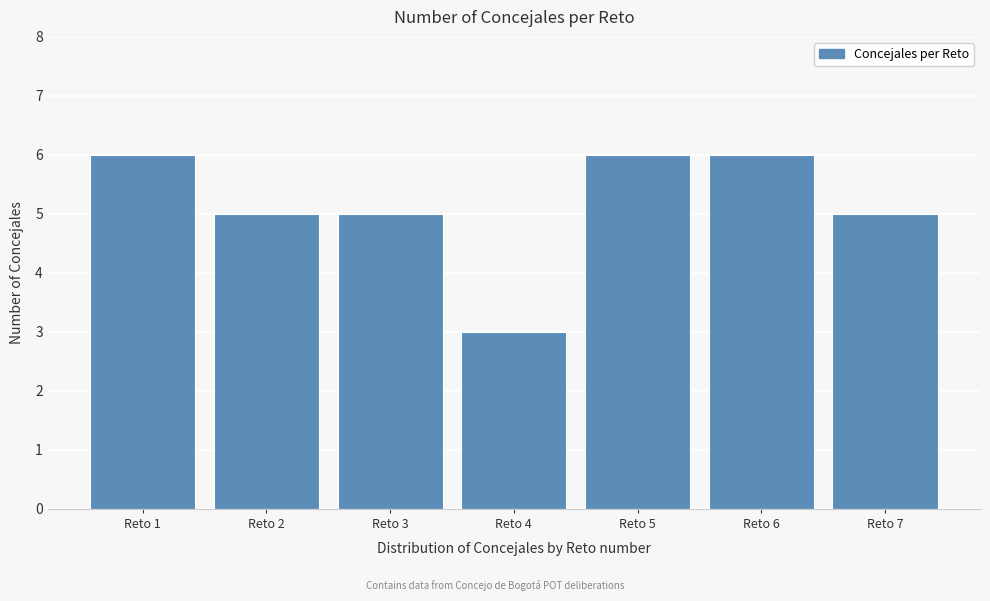

Reading left to right, what are all the values shown in this chart?

Reto 1=6	Reto 2=5	Reto 3=5	Reto 4=3	Reto 5=6	Reto 6=6	Reto 7=5